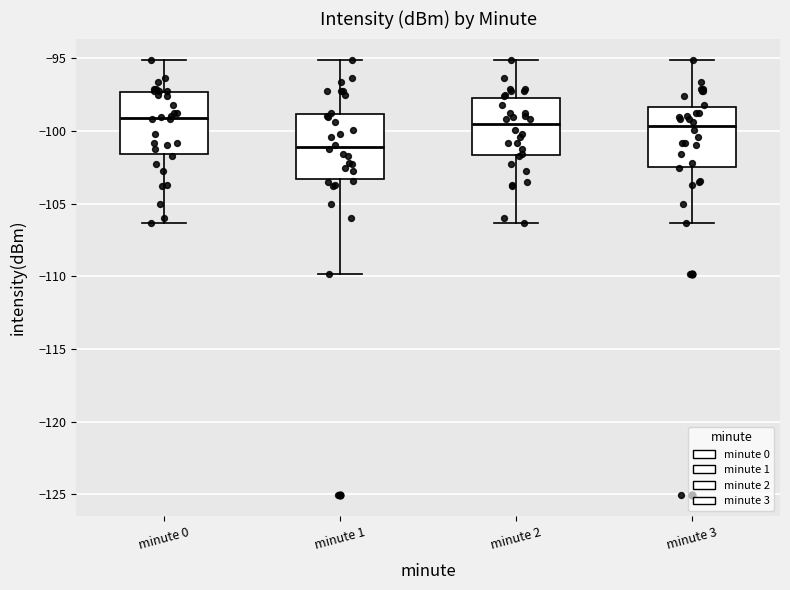

Reading left to right, transcribe this box plot: for each box, give where its median line is, the range the box spans, and where its two whiskers end, as read against the y-axis. The values are not printed on the chart, so give them approximately, as read against the axis.

minute 0: median -99.0, box -101.5 to -97.5, whiskers -106.5 to -95.0
minute 1: median -101.0, box -103.5 to -99.0, whiskers -110.0 to -95.0
minute 2: median -99.5, box -101.5 to -98.0, whiskers -106.5 to -95.0
minute 3: median -99.5, box -102.5 to -98.5, whiskers -106.5 to -95.0